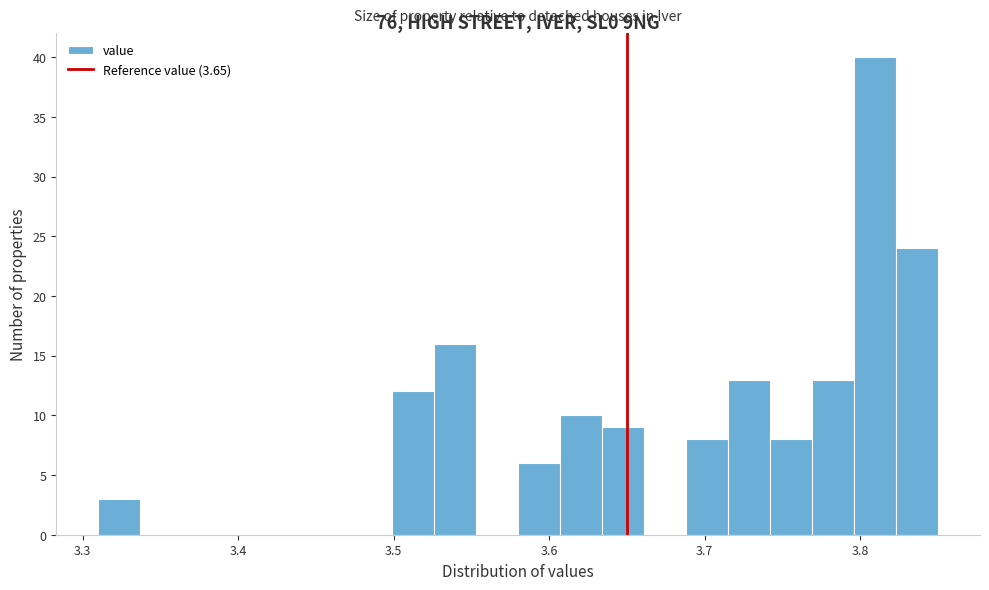

Around what value on the x-axis is the tallest bar? Give the approximate position of its centre, as read against the axis.

3.81